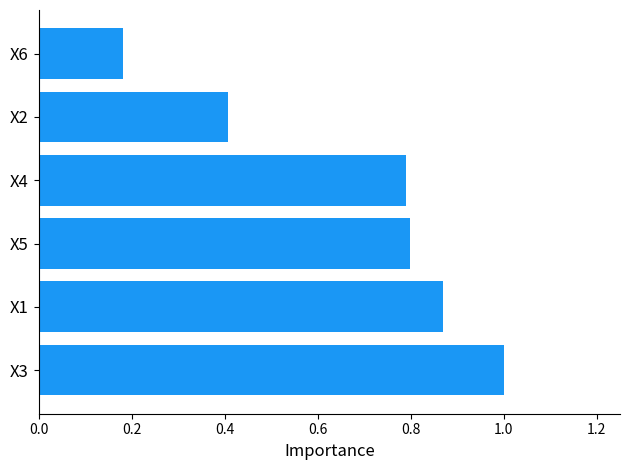

The chart shows a value of 0.4 at X2. True or false?

True